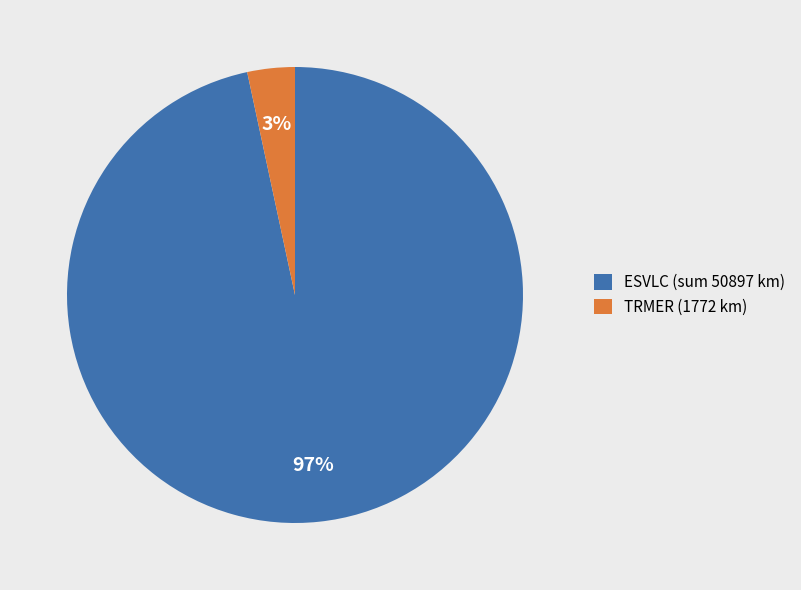

To the nearest percent, what is the average slice percentage?

50%